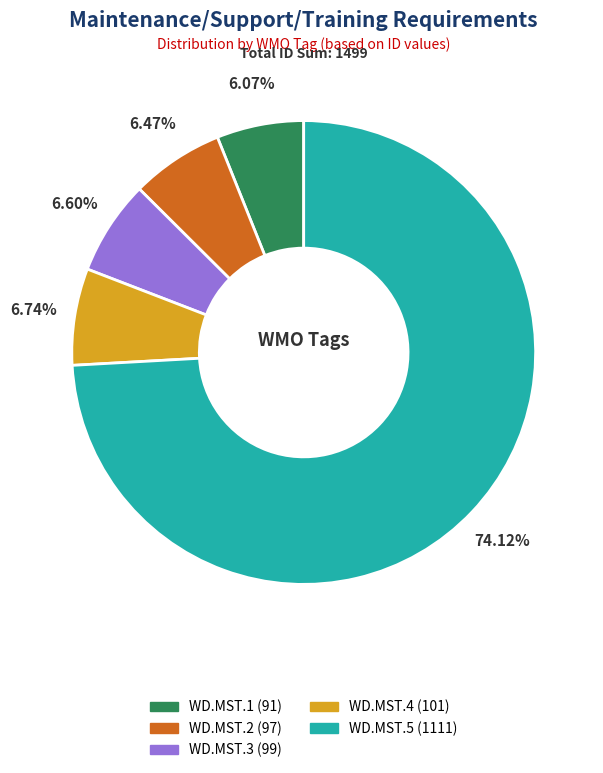

Count the number of slices in the pie.

5